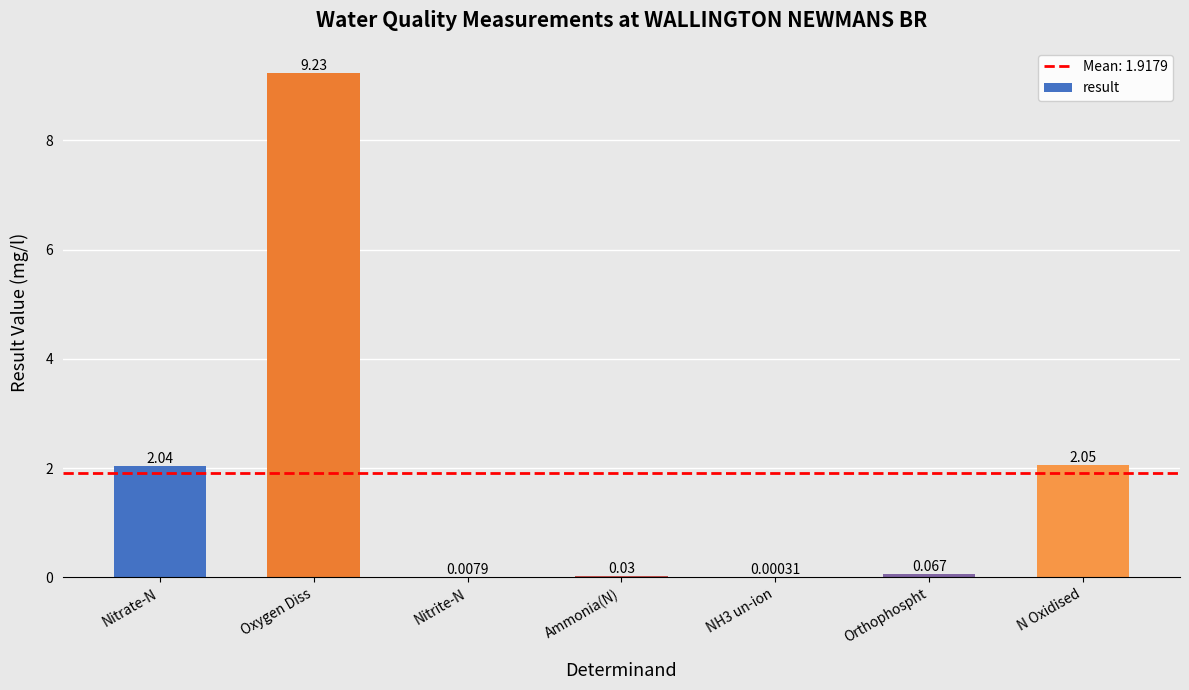

At which category does the chart reach its peak across all series?

Oxygen Diss